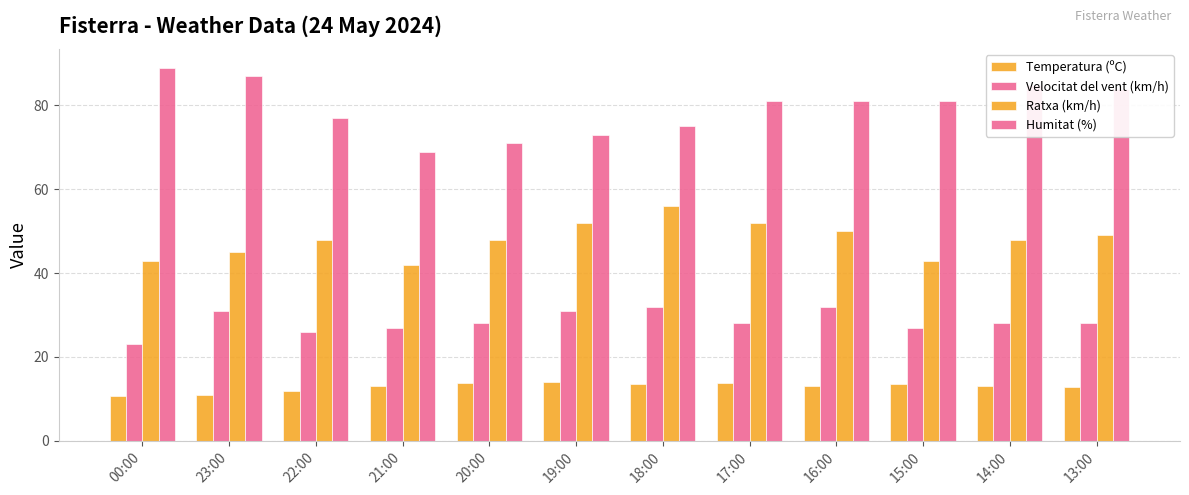

What is the label of the 5th bar from the left?

20:00